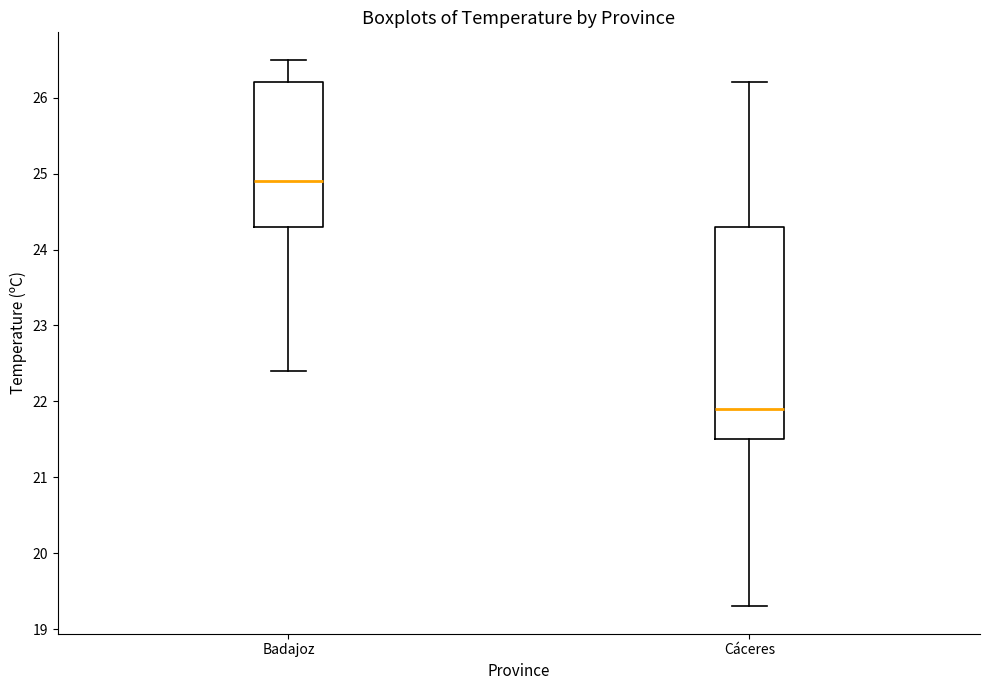

Which box is the tallest, from its lower edge to its upper edge?

Cáceres